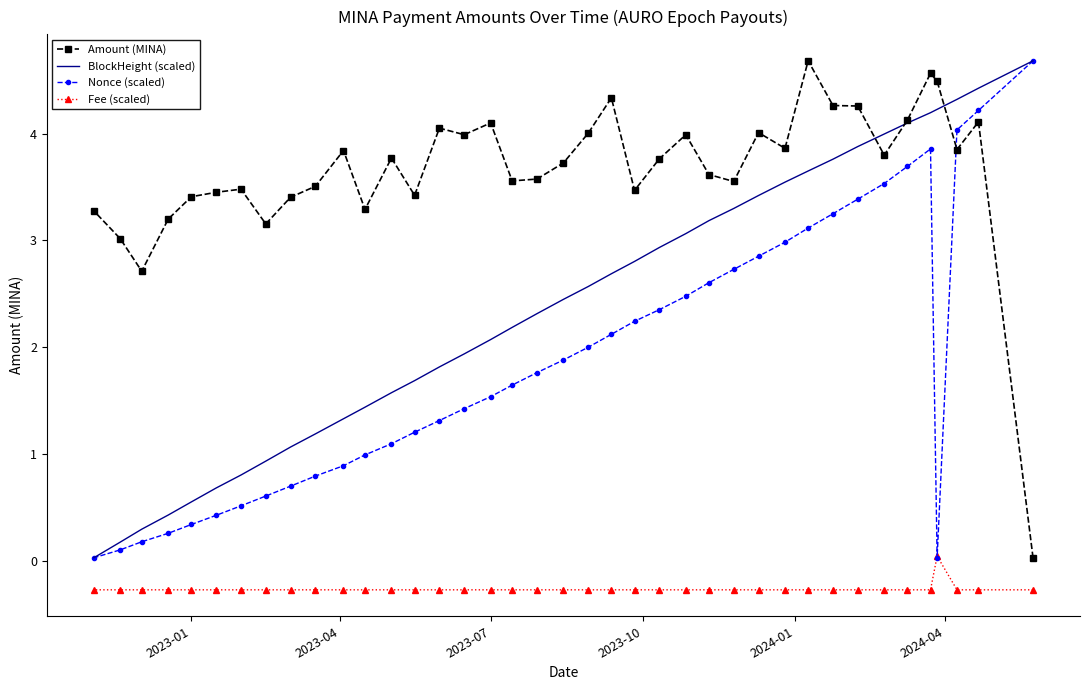

Is this an area chart (filled region under the line)?

No